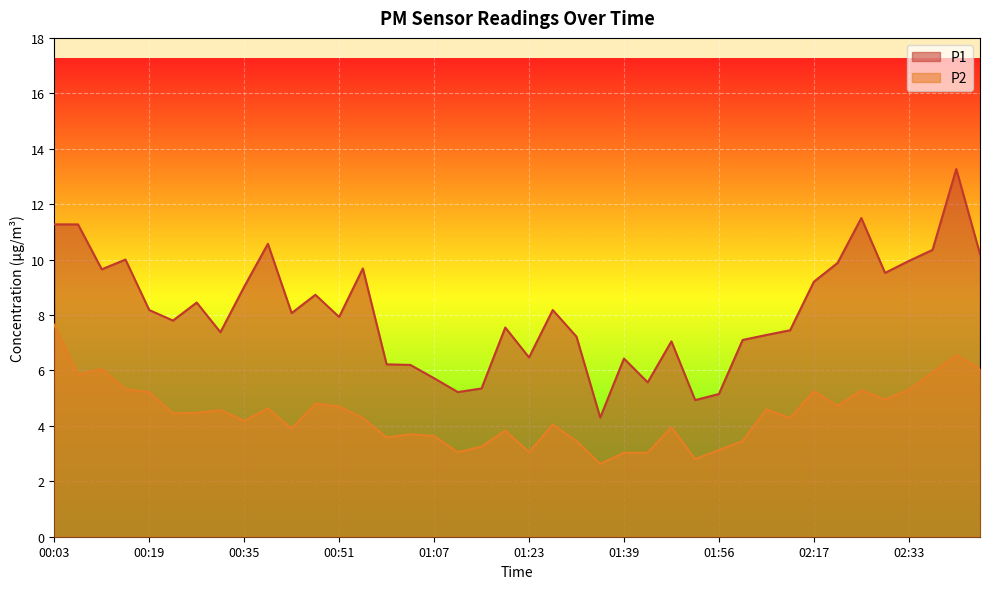

True or false: P1 and P2 intersect in this chart.

False